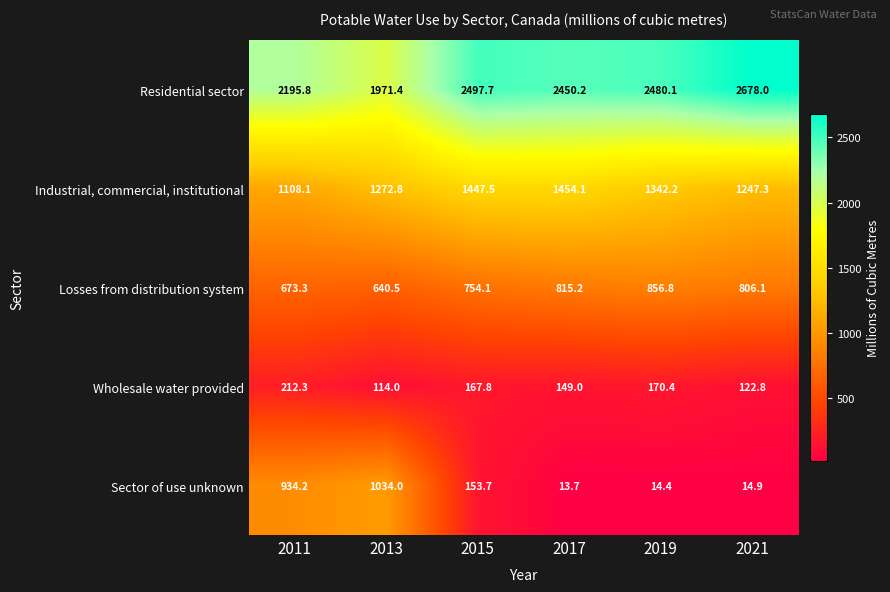

At which category does the chart reach its minimum across all series?

2017